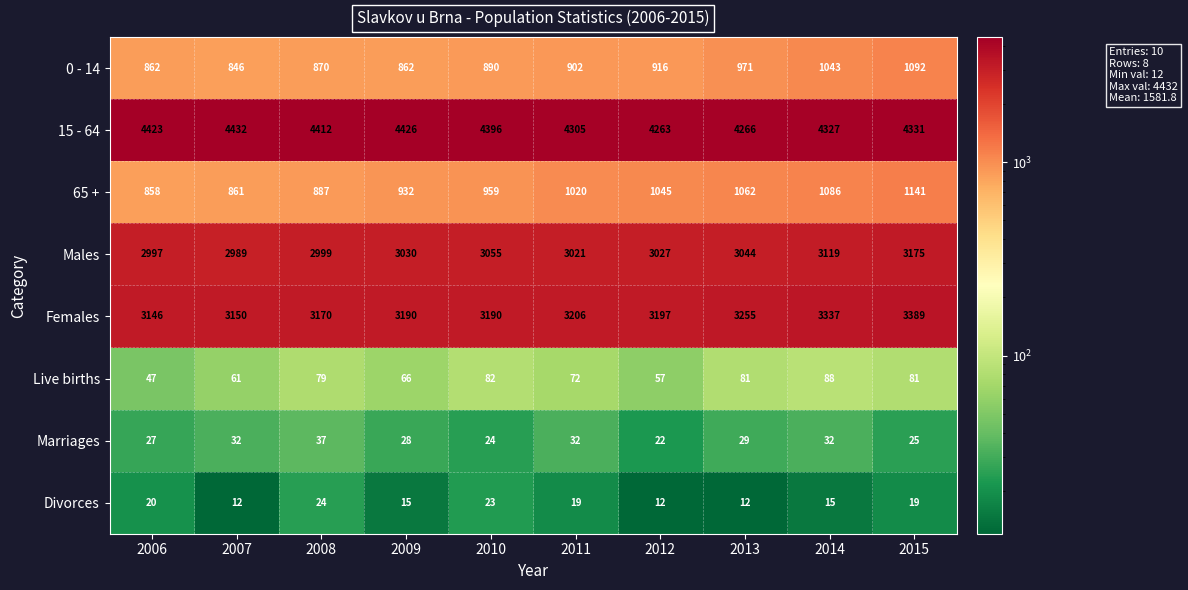

At which category does the chart reach its peak across all series?

2007